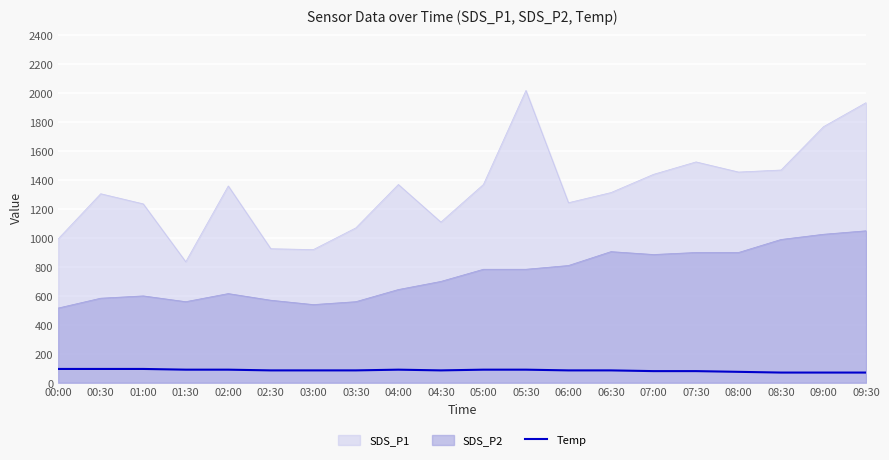

Which series has the largest range (max minus min)?

SDS_P1